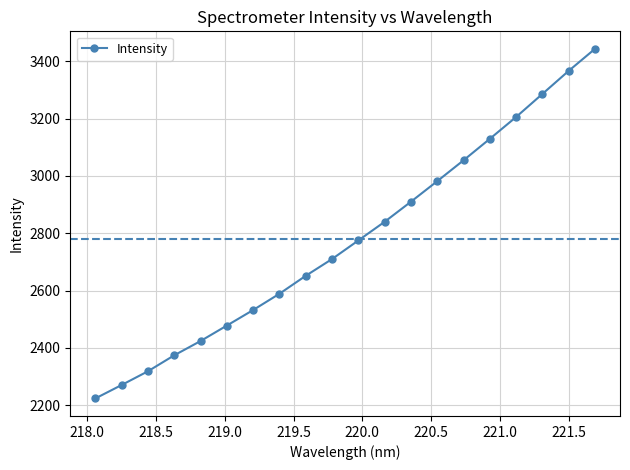

True or false: there are more than 1 points higher than both neighbors.

False